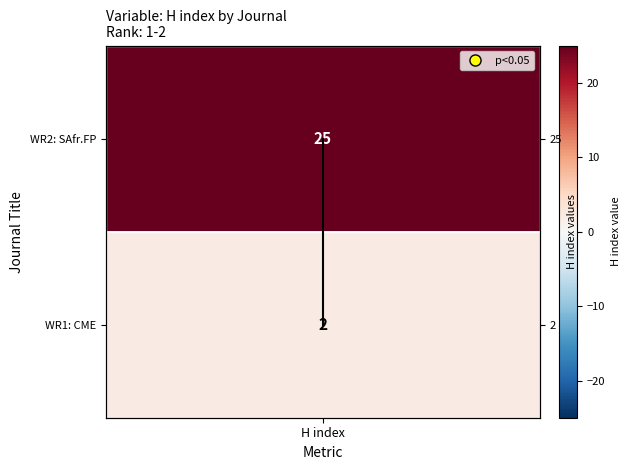

Which category has the lowest value across all series?

H index